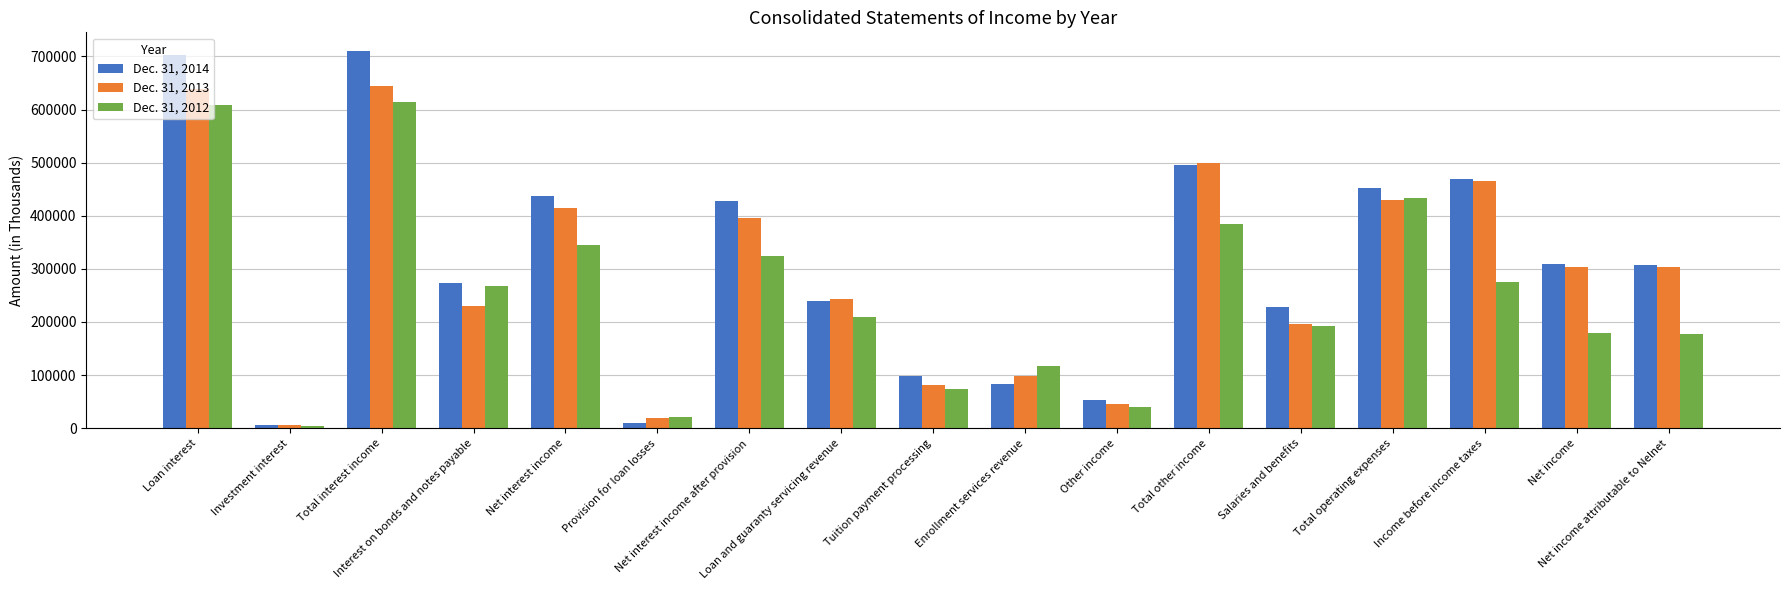

What is the total value across all series at Net interest income after provision?

1146225